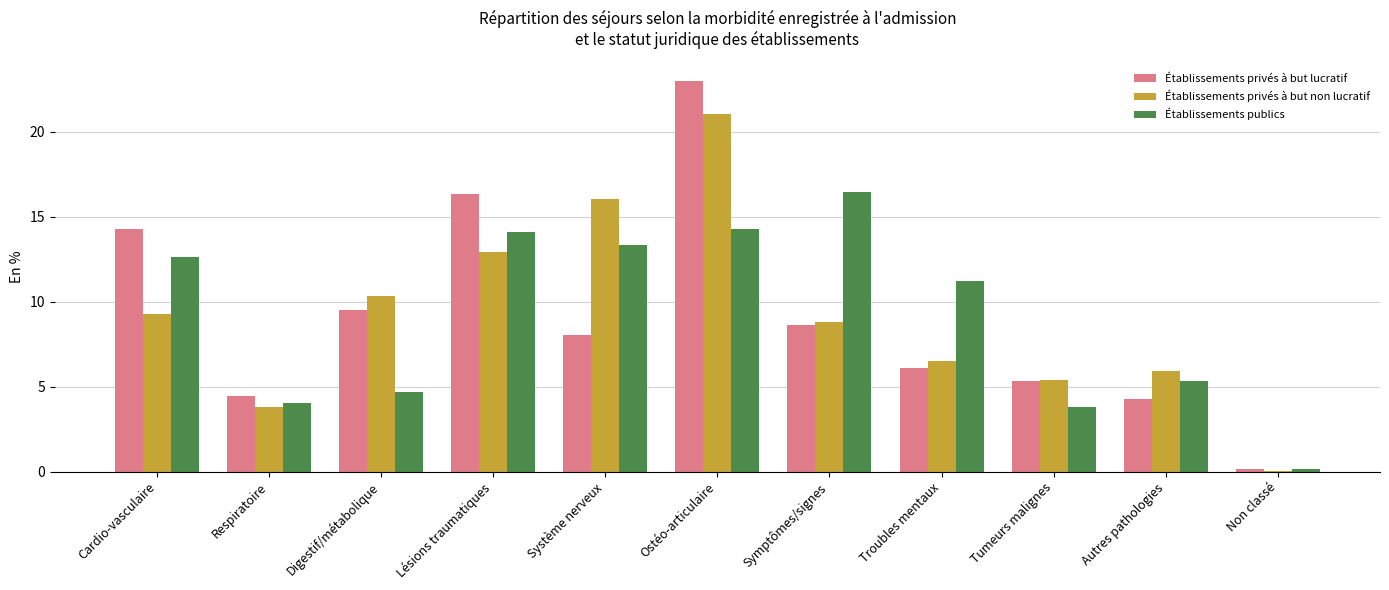

Are the bars horizontal?

No